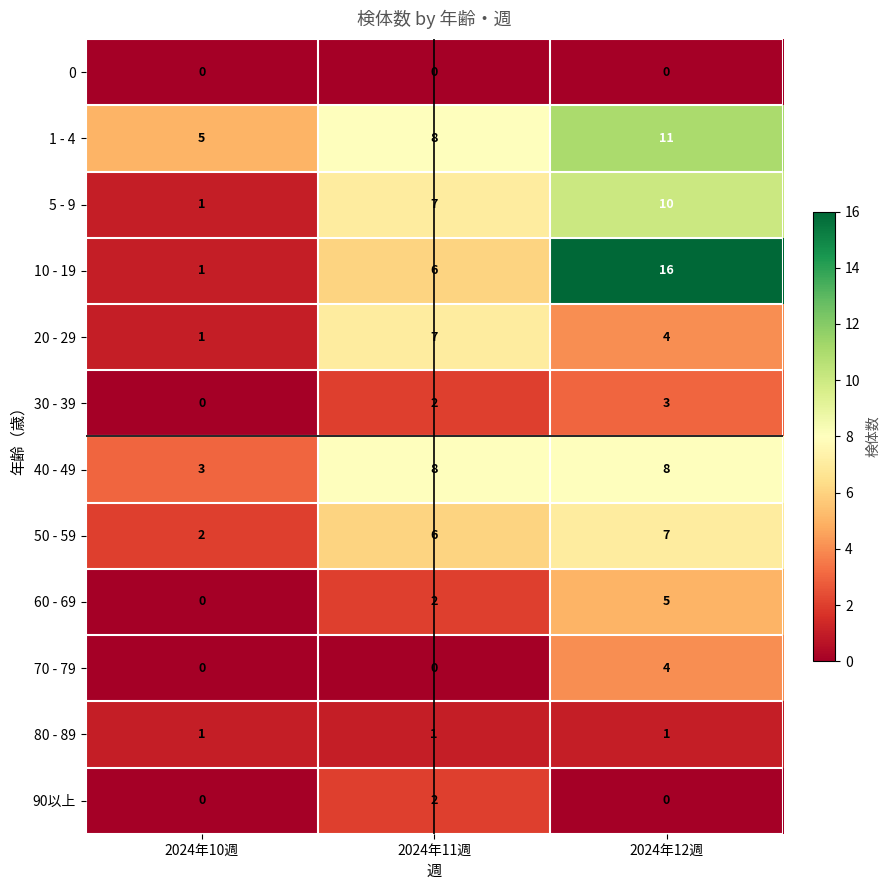

Is it true that 70 - 79 equals 4 at 2024年12週?

True